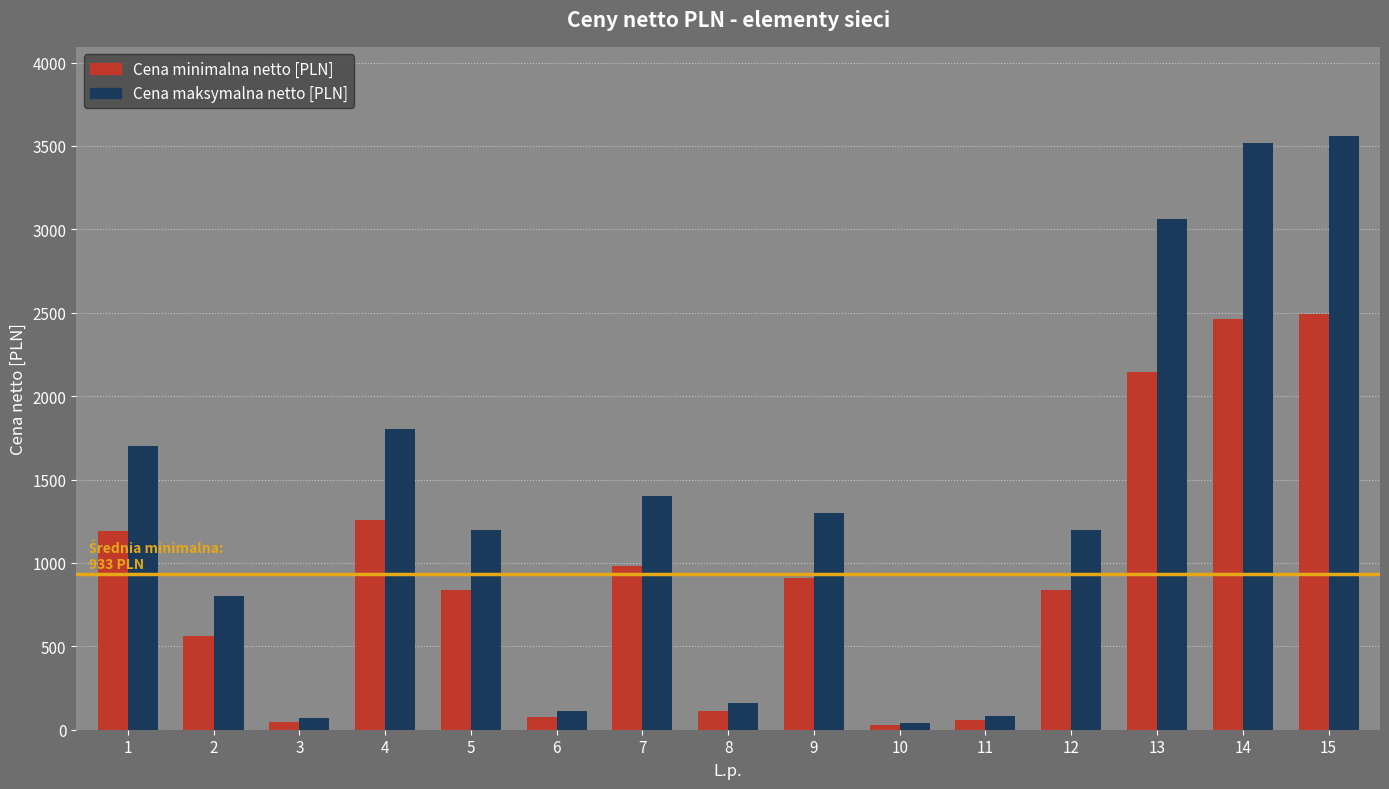

What is the value of the Cena minimalna netto [PLN] bar at the 11th from the left?

56